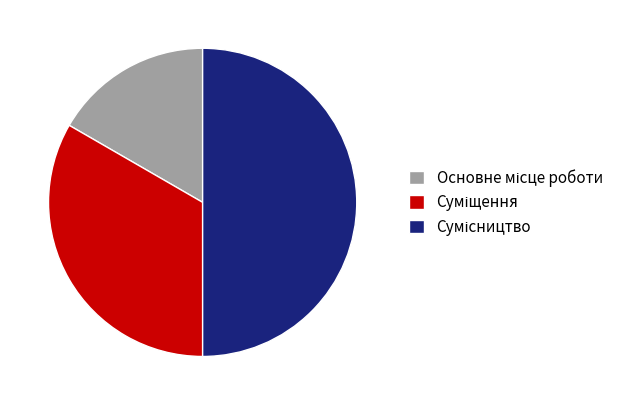

True or false: Сумісництво accounts for 50% of the total.

True